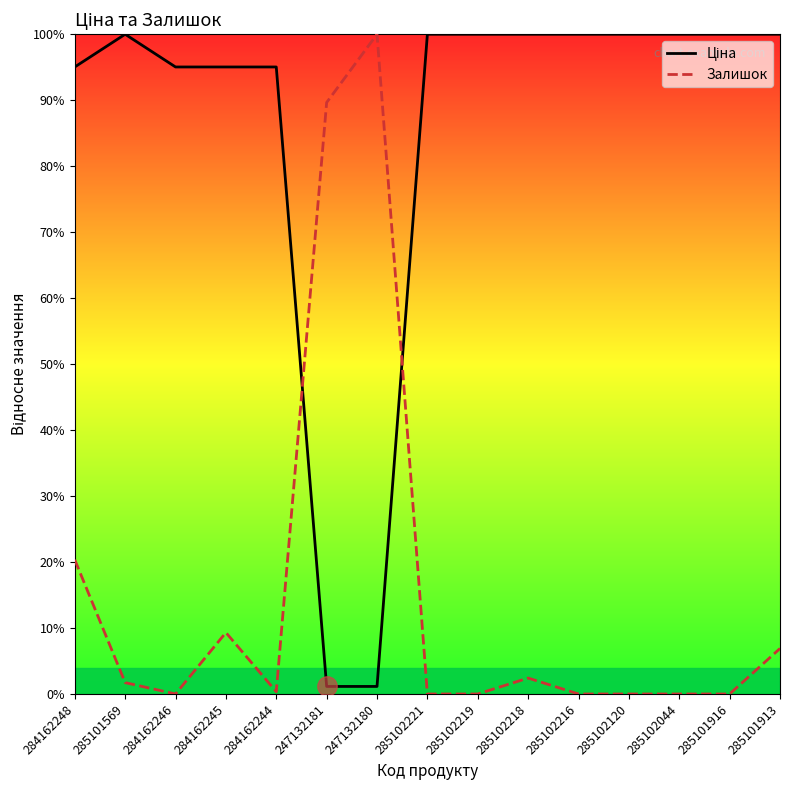

List the labels in order of Залишок value, smallest first.

284162246, 285102221, 285102219, 285102216, 285102120, 285102044, 285101916, 284162244, 285101569, 285102218, 285101913, 284162245, 284162248, 247132181, 247132180